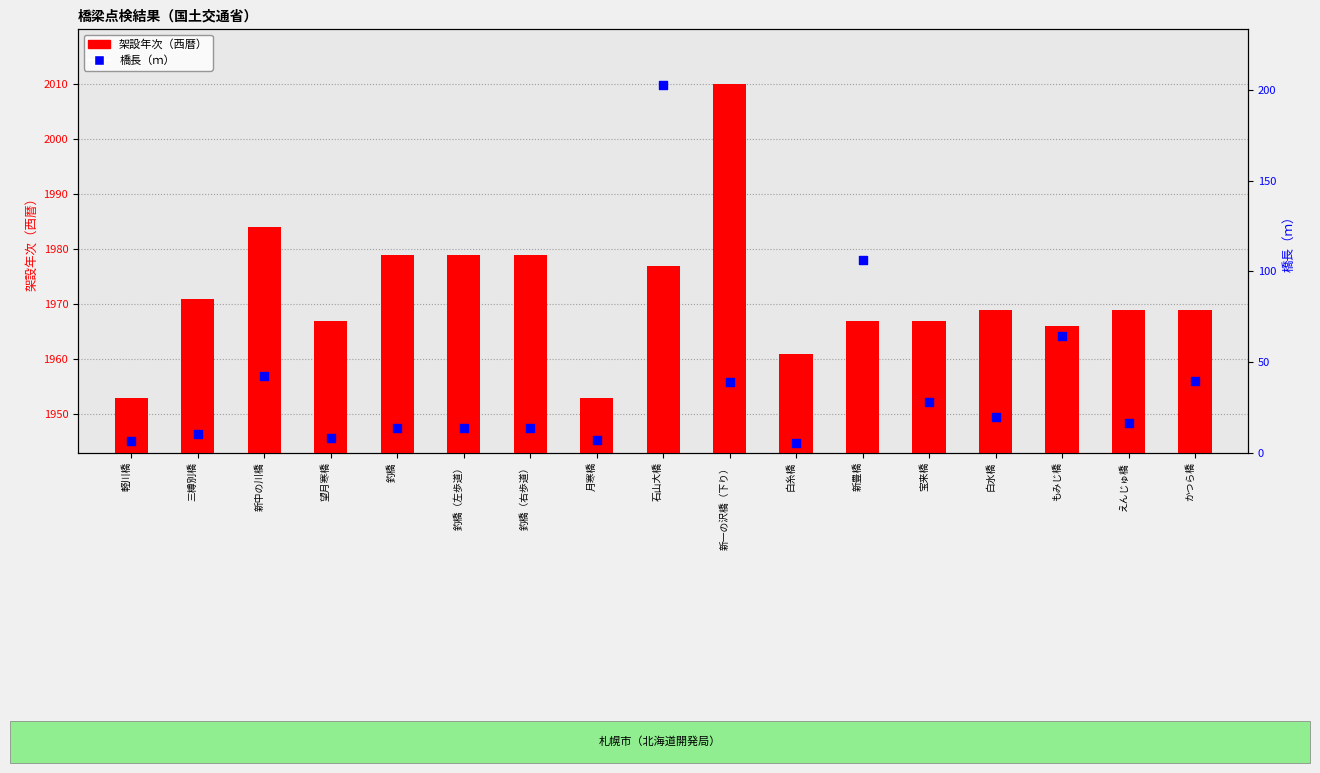

Which series has the largest total across all categories?

架設年次（西暦）